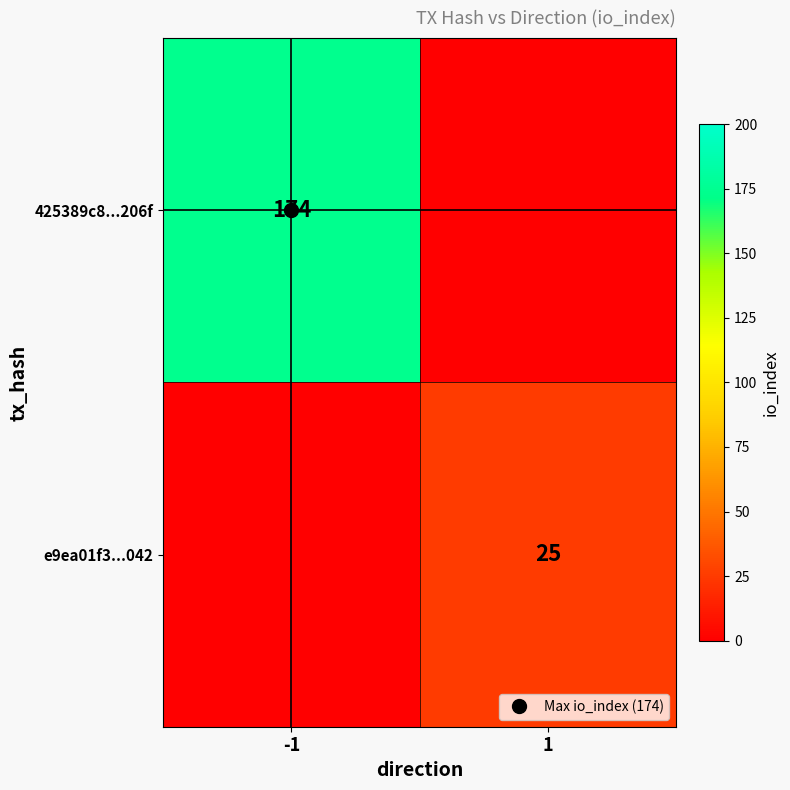

List the labels in order of e9ea01f3...042 value, smallest first.

-1, 1